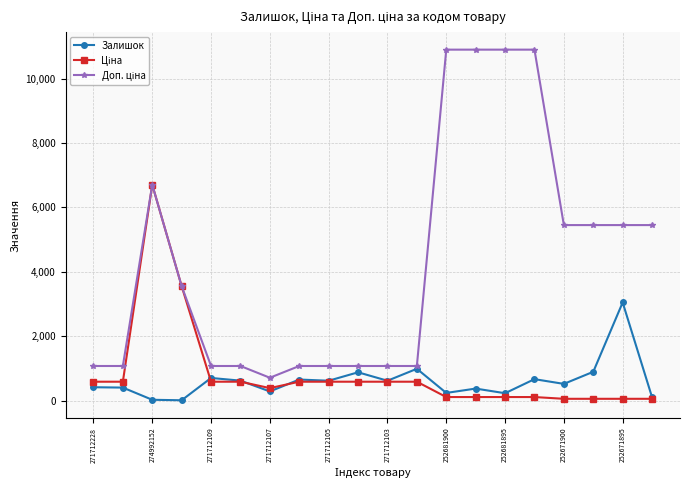

What is the greatest value displayed?

10903.0